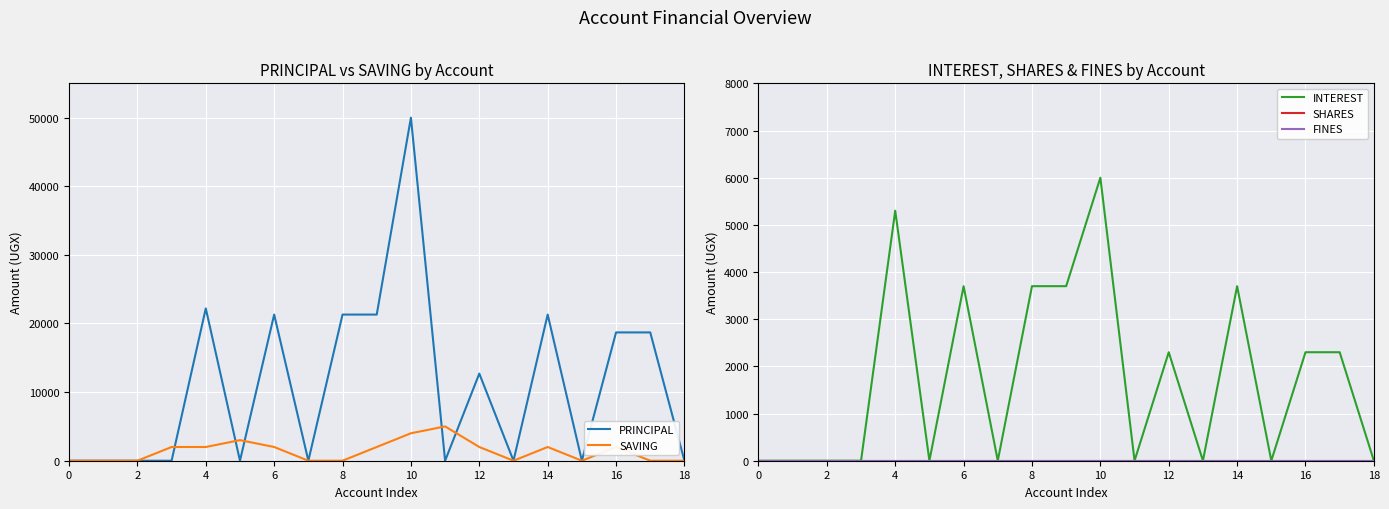

How many interior local peaks does the INTEREST series have?

5